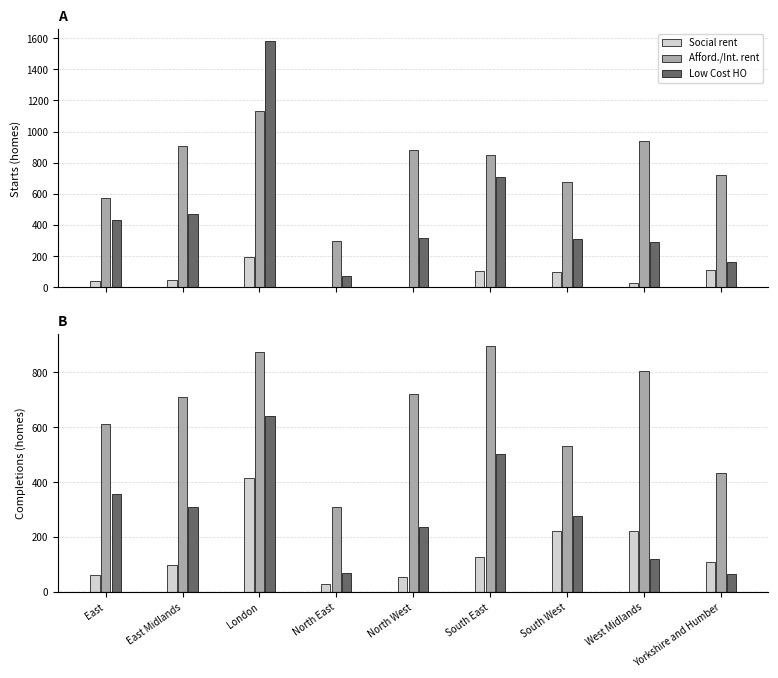

At which category is the sum across all series the highest?

London